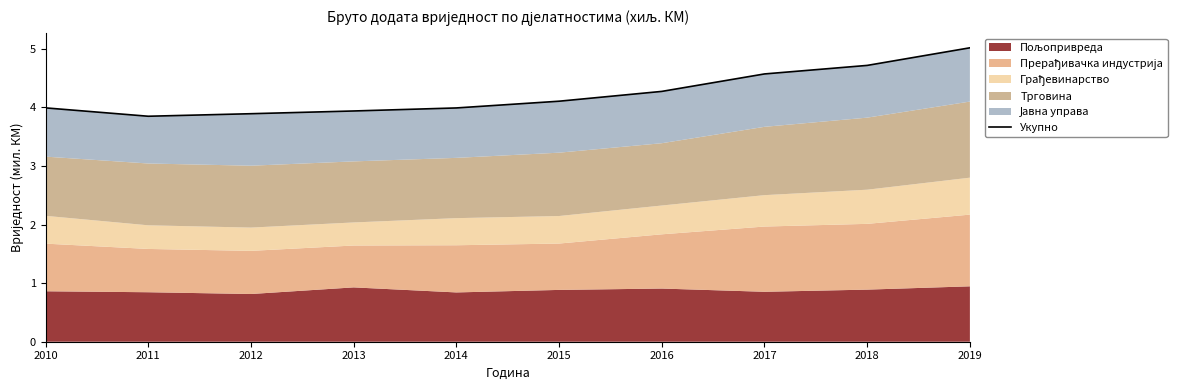

At which category does the chart reach its peak across all series?

2019